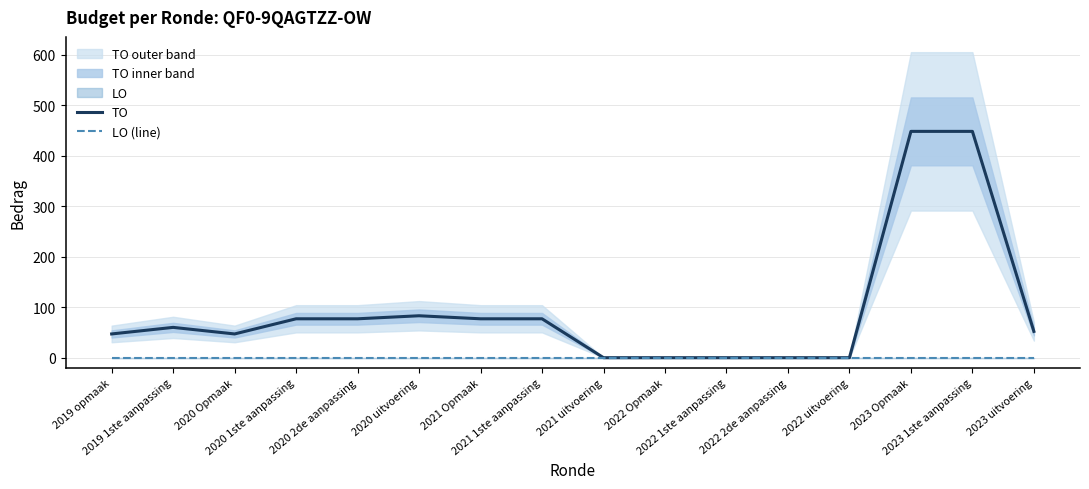

True or false: LO (line) has more than 0 interior local peaks.

False